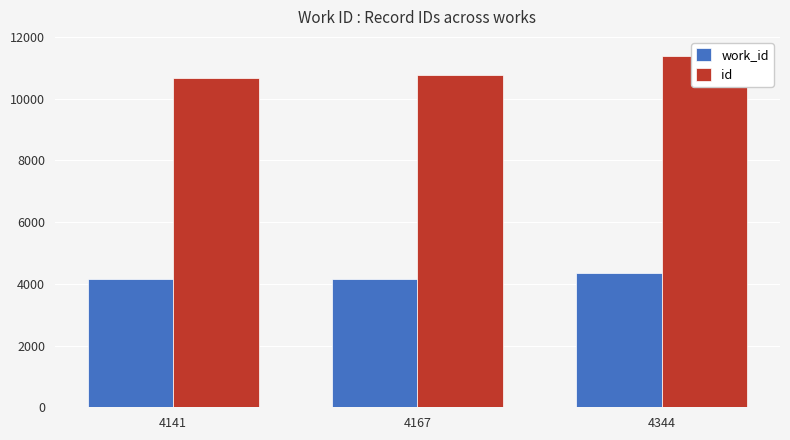

Reading right to left, list all the values displayed in this chart.

work_id: 4344=4344	4167=4167	4141=4141
id: 4344=11379	4167=10761	4141=10658